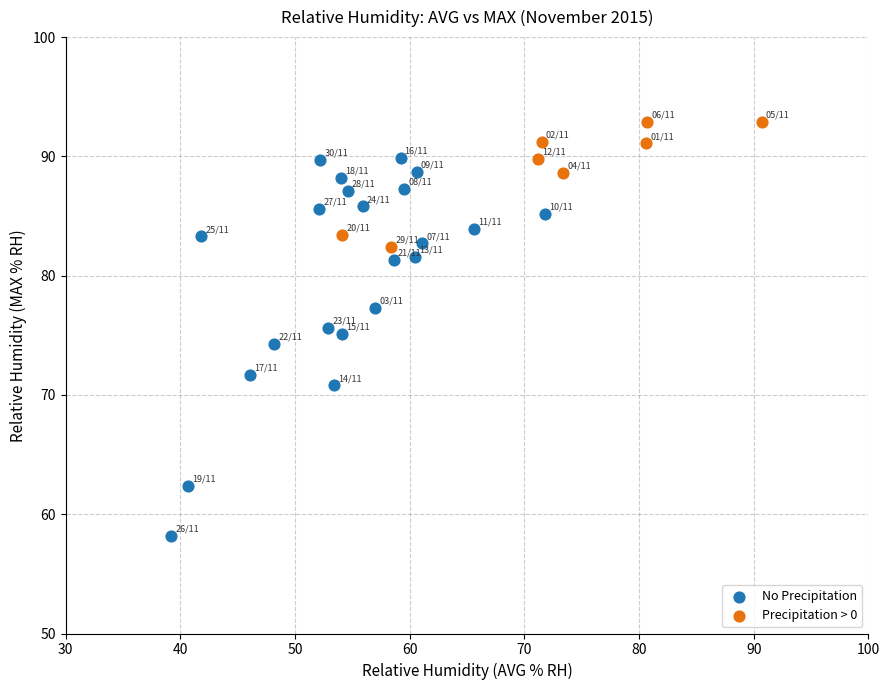

Which series reaches the minimum Y coordinate?

No Precipitation